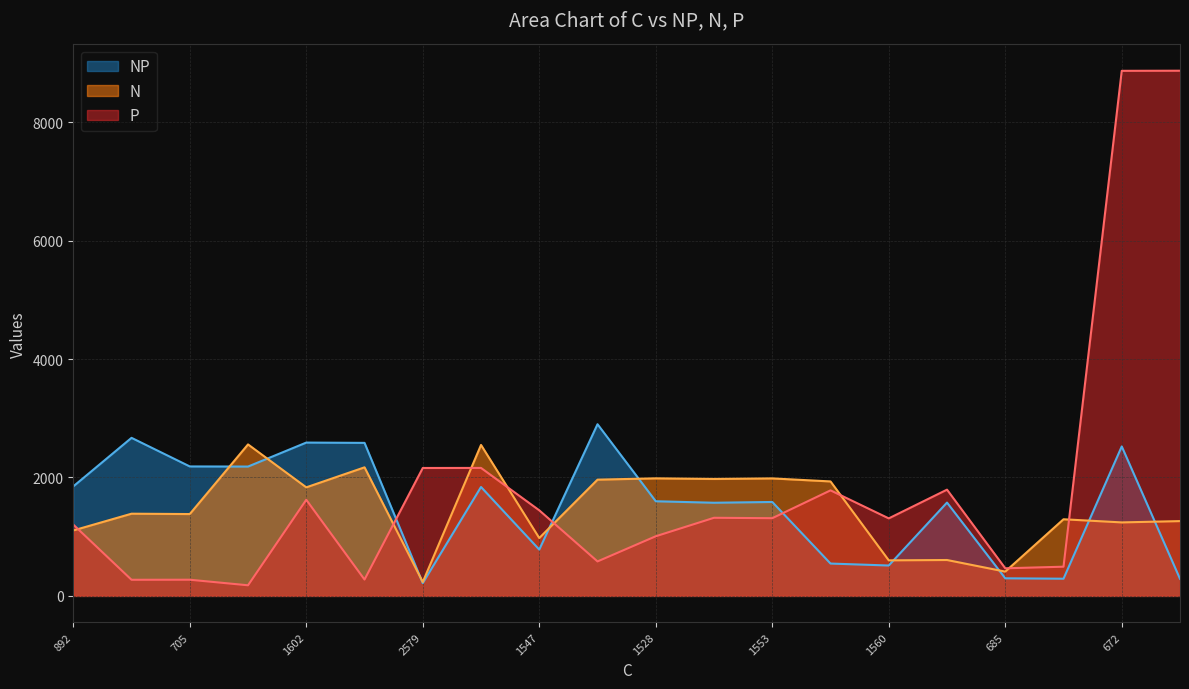

Is it true that NP equals 216 at 2579?

True